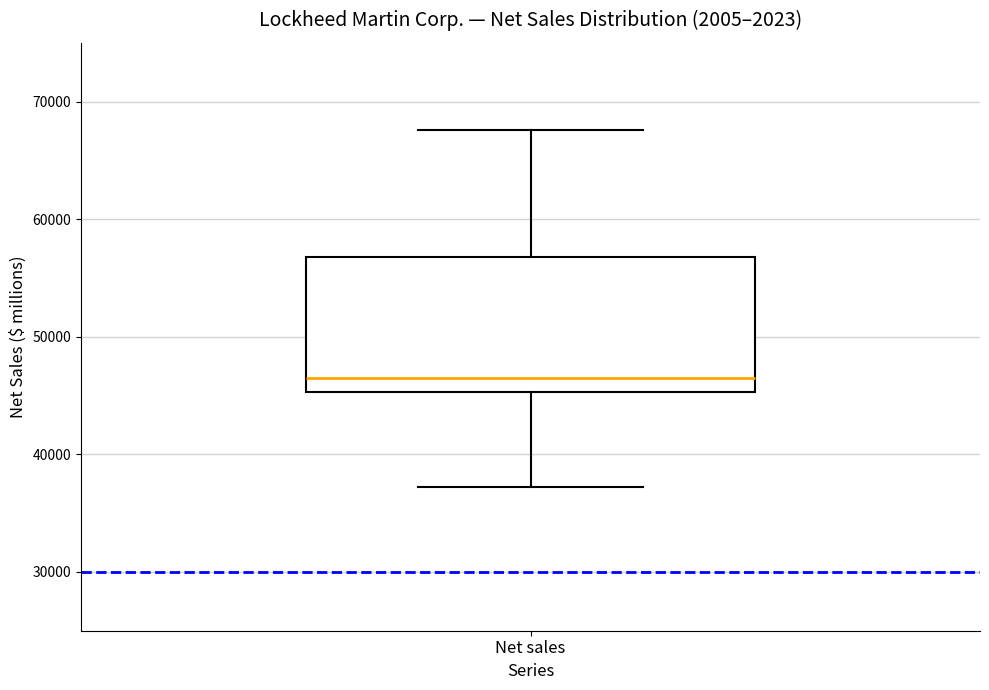

Read this box plot against the y-axis: the position of the median line, the range covered by the box, and the ends of both whiskers. The values are not printed on the chart, so give them approximately, as read against the axis.

median 46000, box 45000 to 57000, whiskers 37000 to 68000